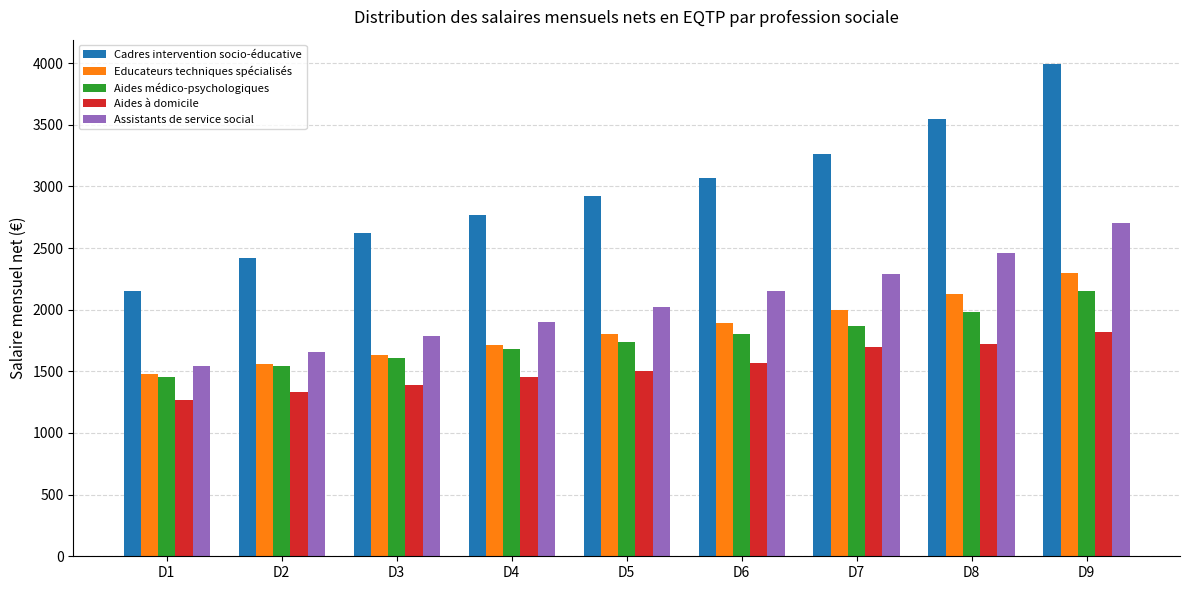

The value of Educateurs techniques spécialisés at D4 is 1710. True or false?

True